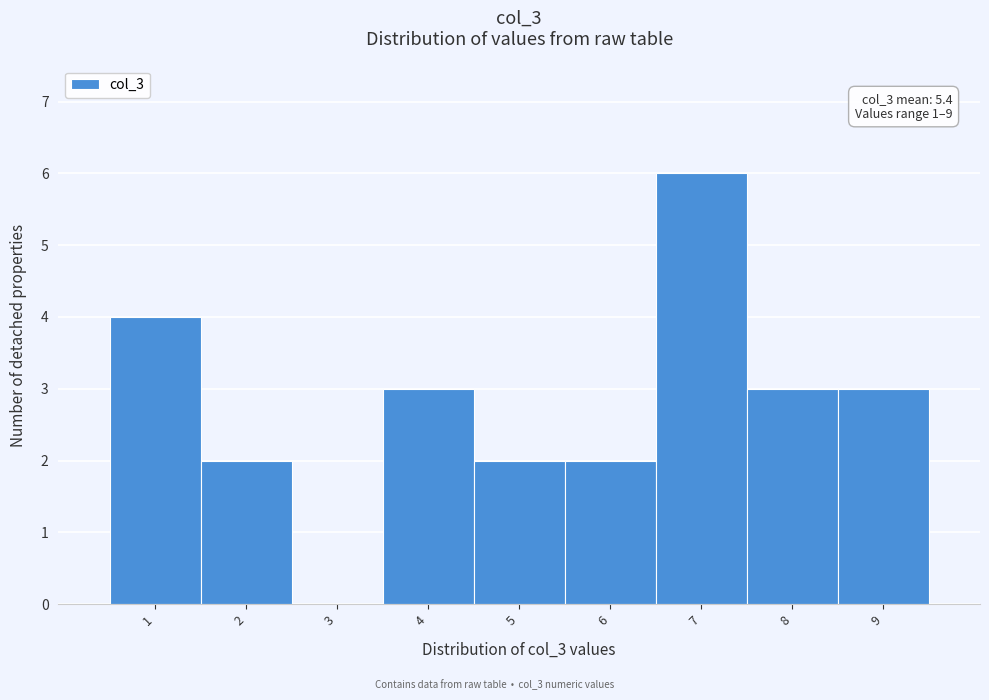

Reading right to left, extract all data points from this chart.

9=3	8=3	7=6	6=2	5=2	4=3	3=0	2=2	1=4